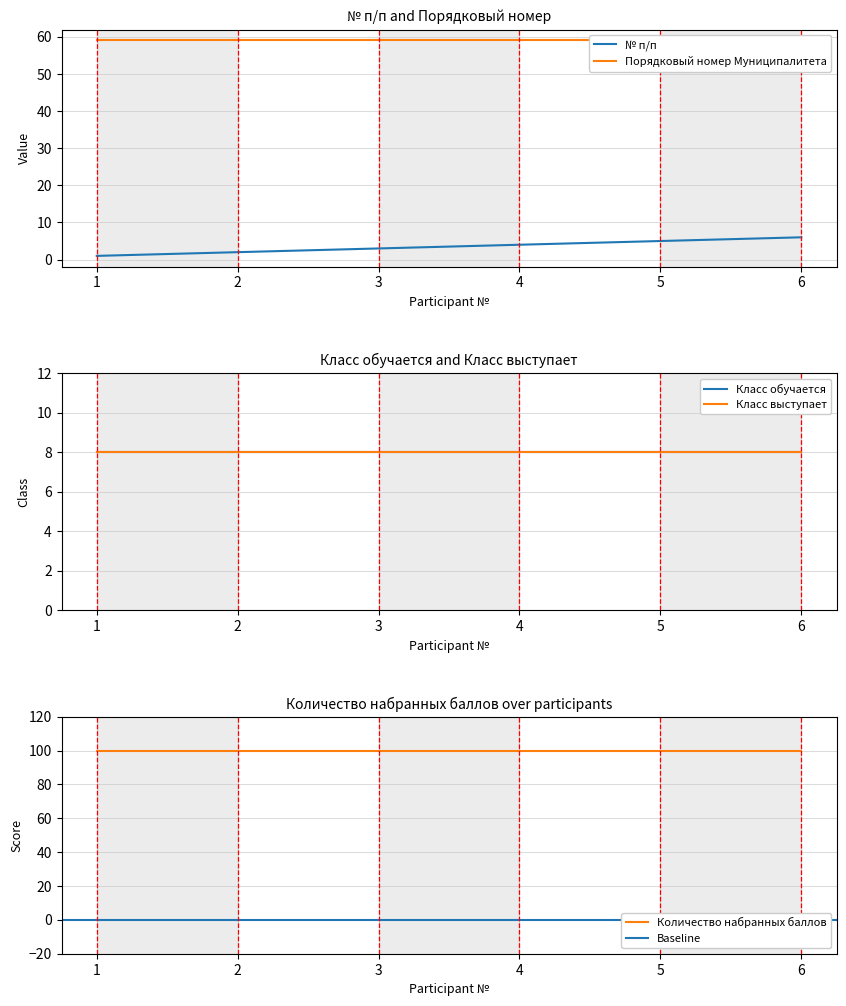

True or false: Класс обучается and Класс выступает cross at least once.

False